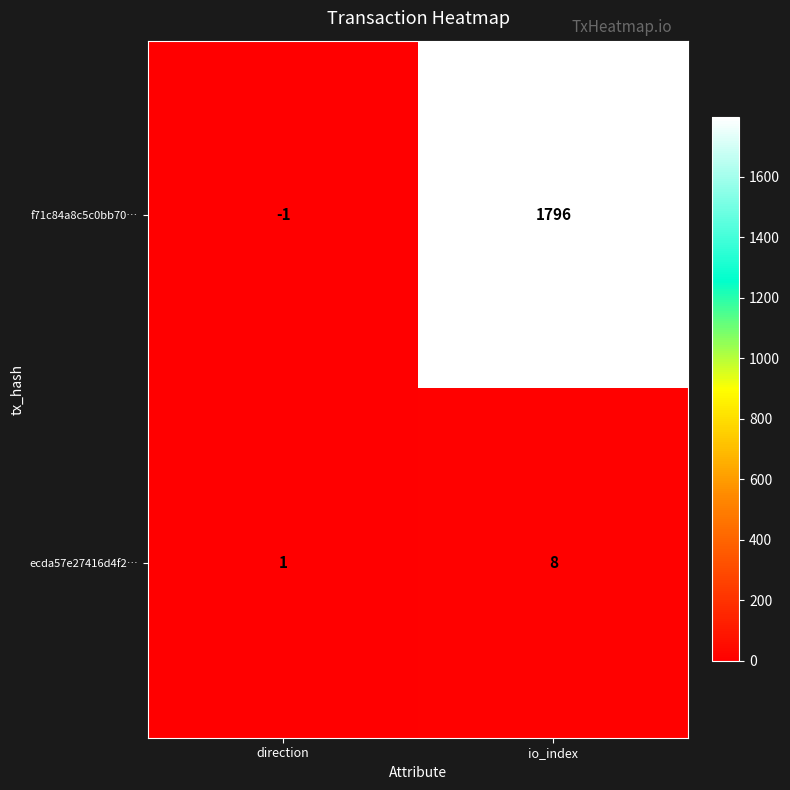

The value of ecda57e27416d4f2… at io_index is 8. True or false?

True